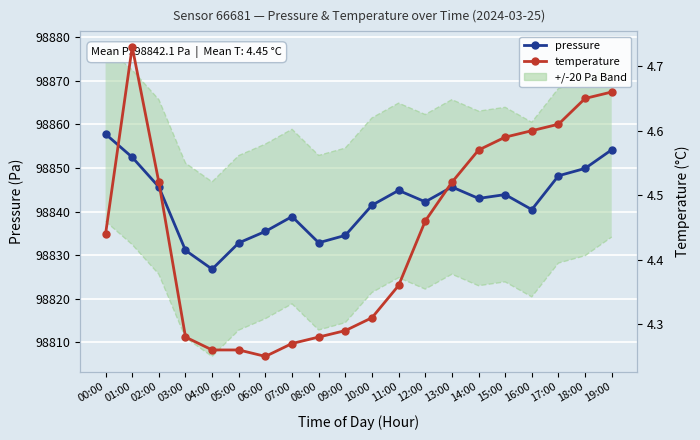

Which category has the lowest value across all series?

06:00